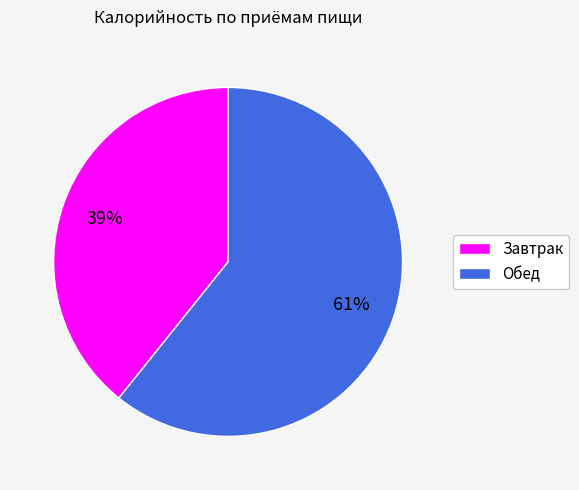

Do Обед and Завтрак together represent more than half of the pie?

Yes